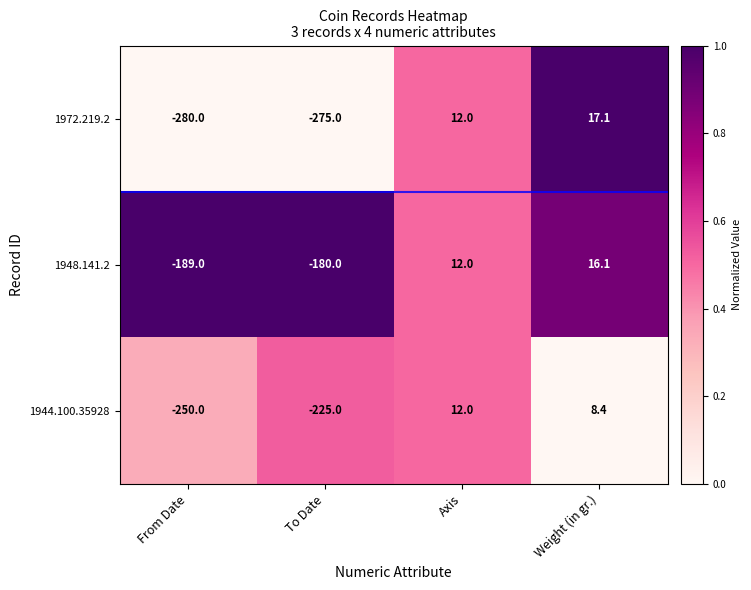

At which category is the sum across all series the highest?

Weight (in gr.)